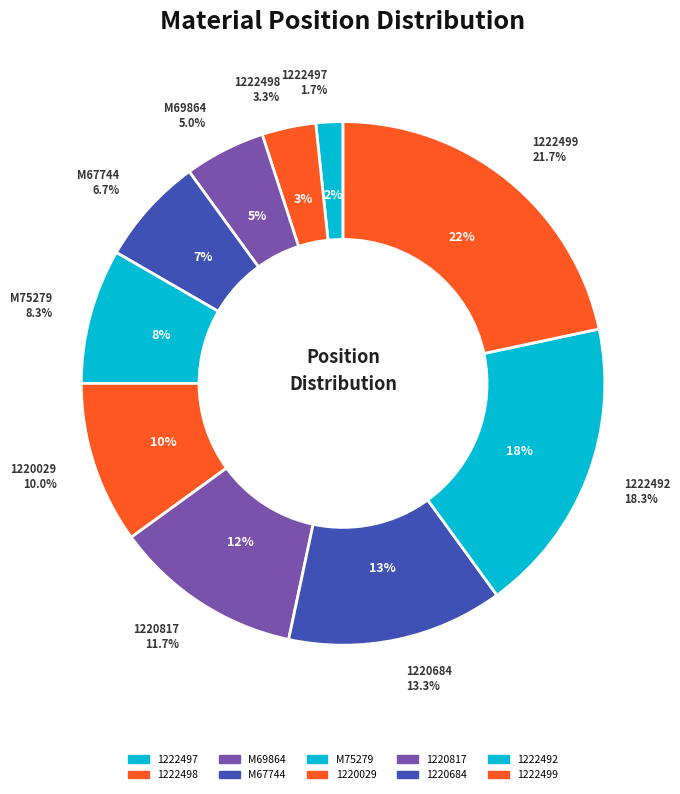

Does 1222492 represent more than half of the total?

No